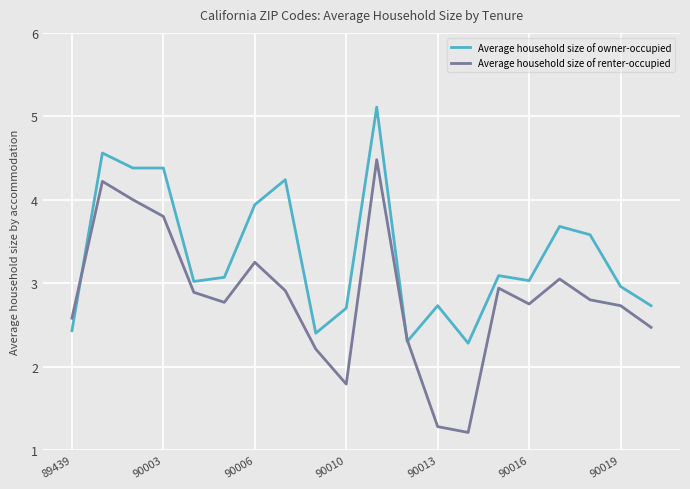

List the series in order of their peak value, lowest first.

Average household size of renter-occupied, Average household size of owner-occupied